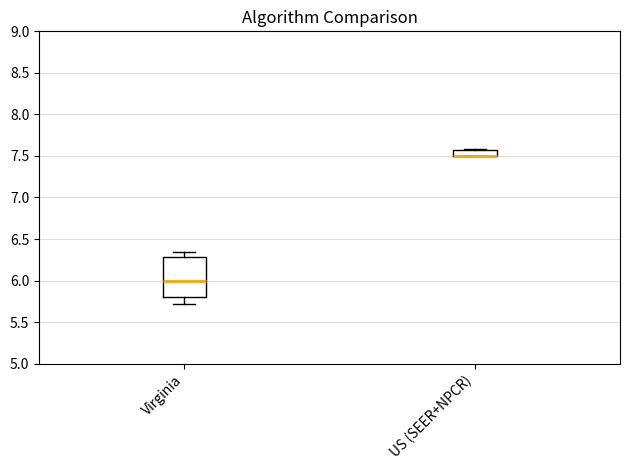

Where is the lower edge of the box for US (SEER+NPCR) on the y-axis? The values are not printed on the chart, so give them approximately, as read against the axis.

7.50